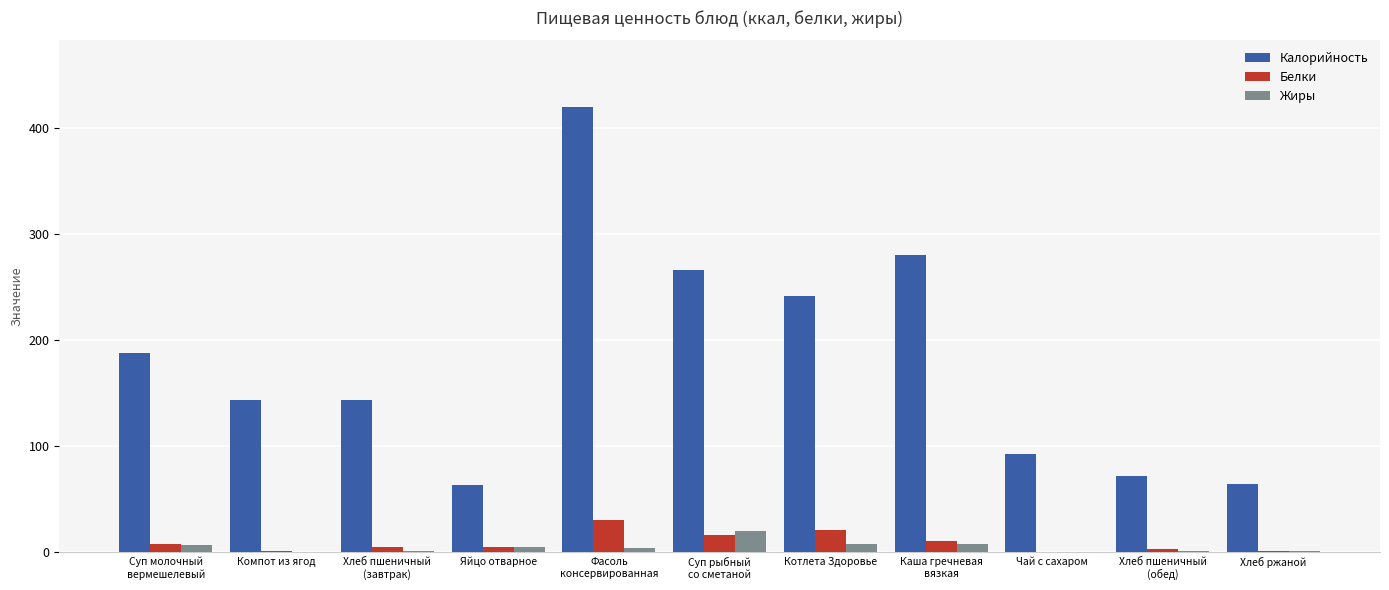

What value does the Калорийность series have at Хлеб пшеничный
(завтрак)?

144.0